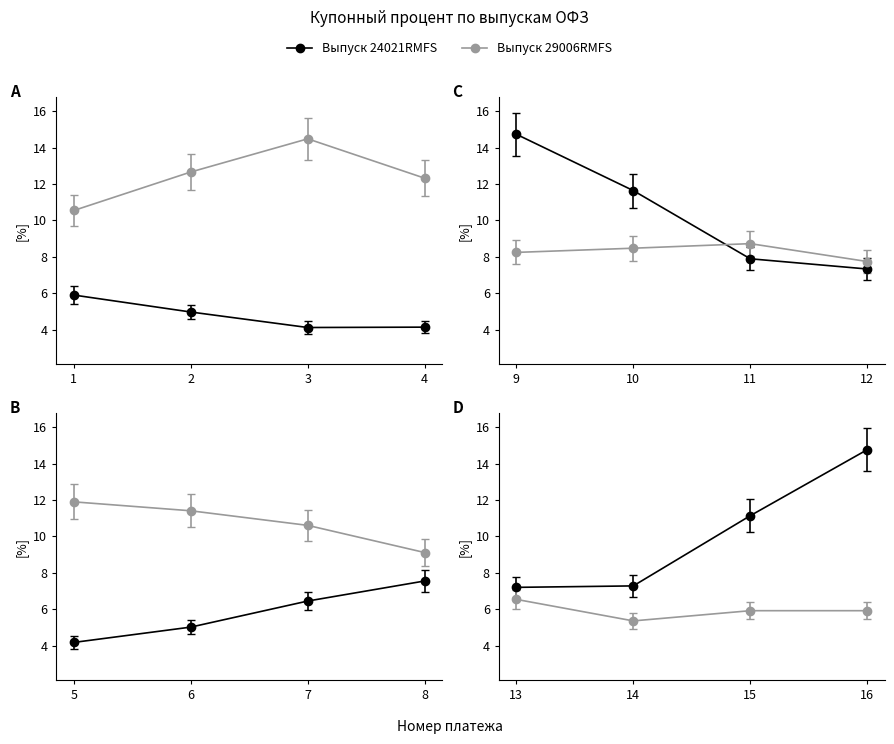

Rank the categories by Выпуск 29006RMFS value from highest to lowest.

3, 2, 4, 5, 6, 7, 1, 8, 11, 10, 9, 12, 13, 15, 16, 14